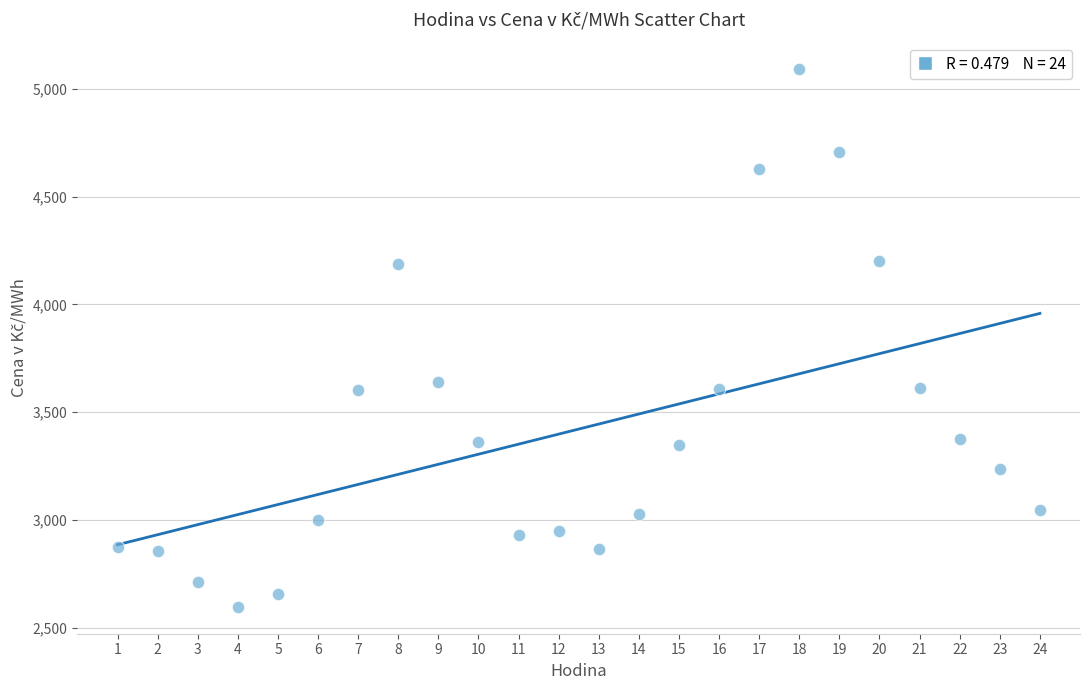

What Y value in the scatter plot is closest to 3844?

3641.0